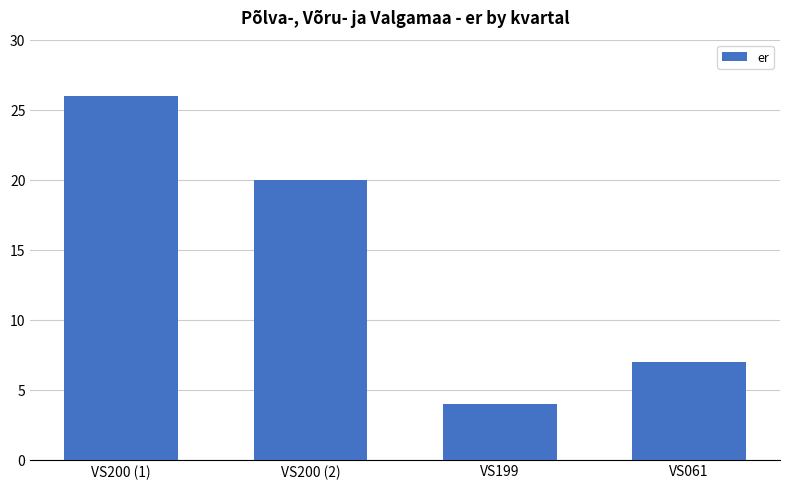

At which category does the chart reach its minimum across all series?

VS199